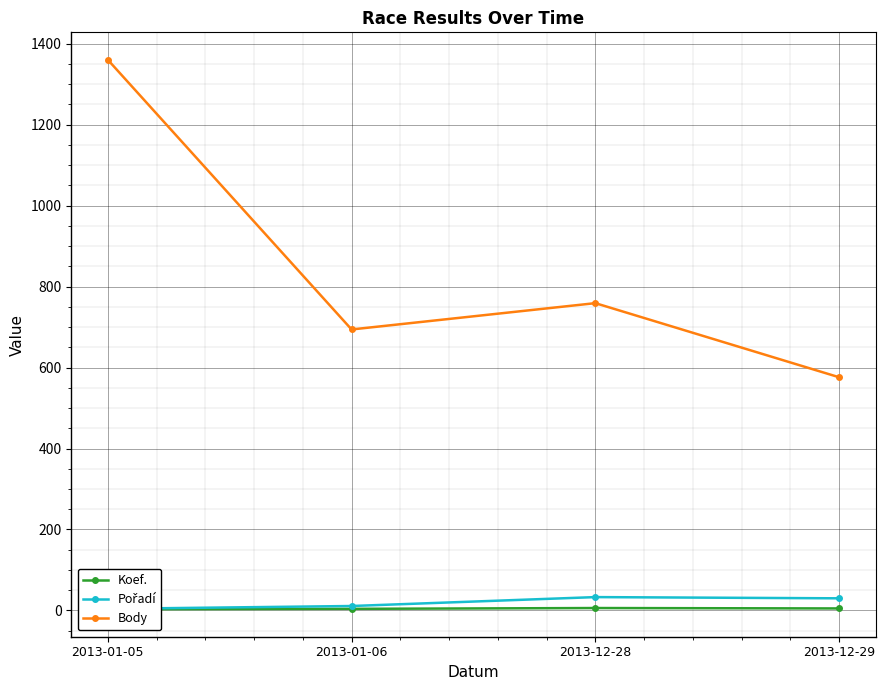

Rank the series by their maximum value, from lowest to highest.

Koef., Pořadí, Body